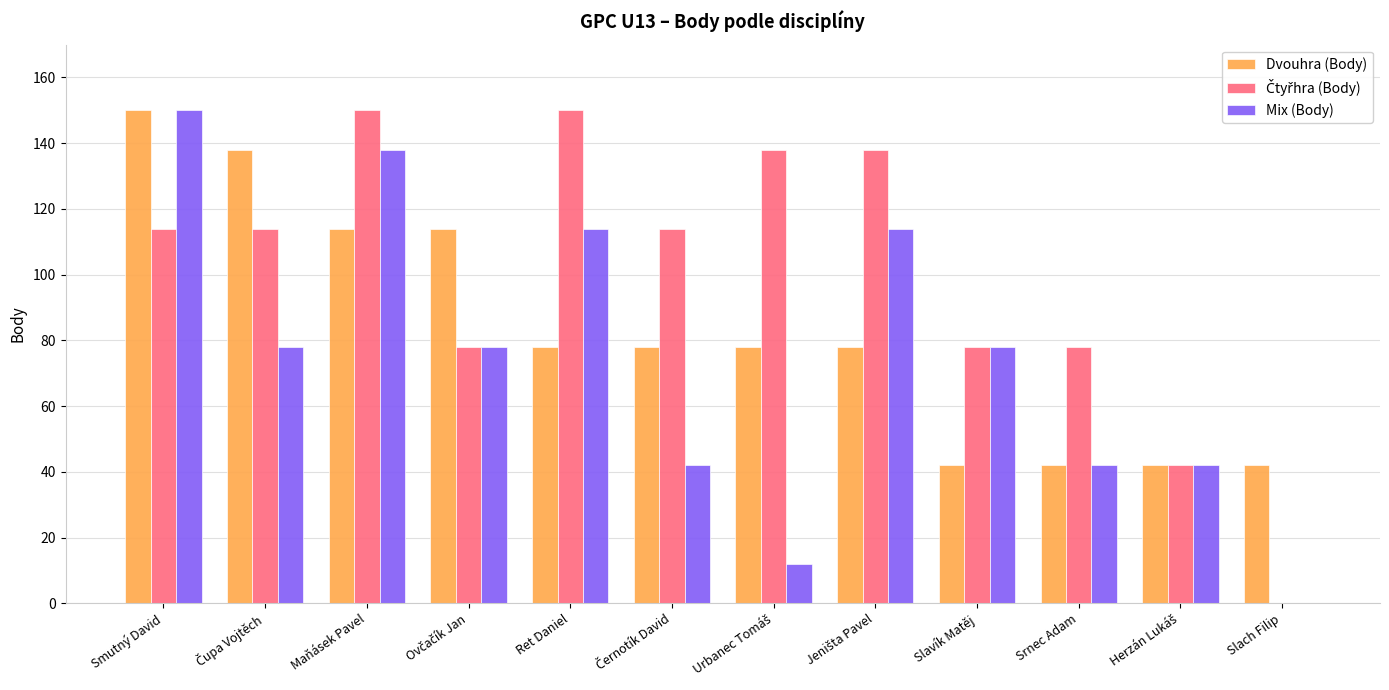

The value of Dvouhra (Body) at Slavík Matěj is 70. True or false?

False